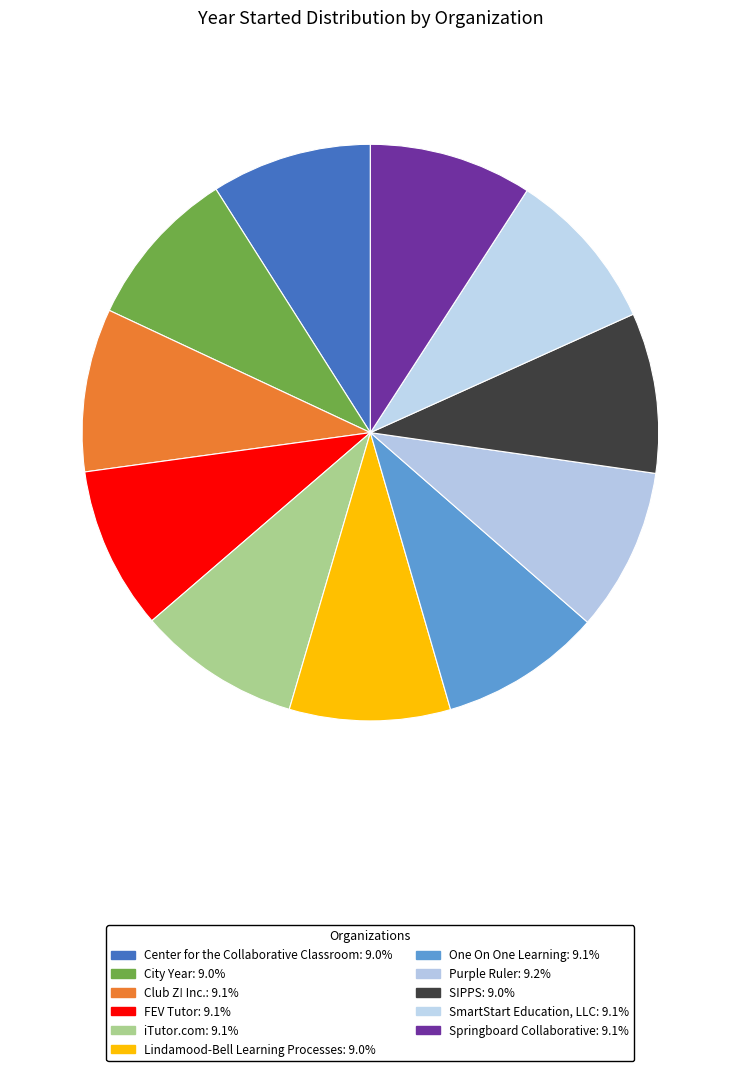

Is it true that One On One Learning is 9% of the pie?

True